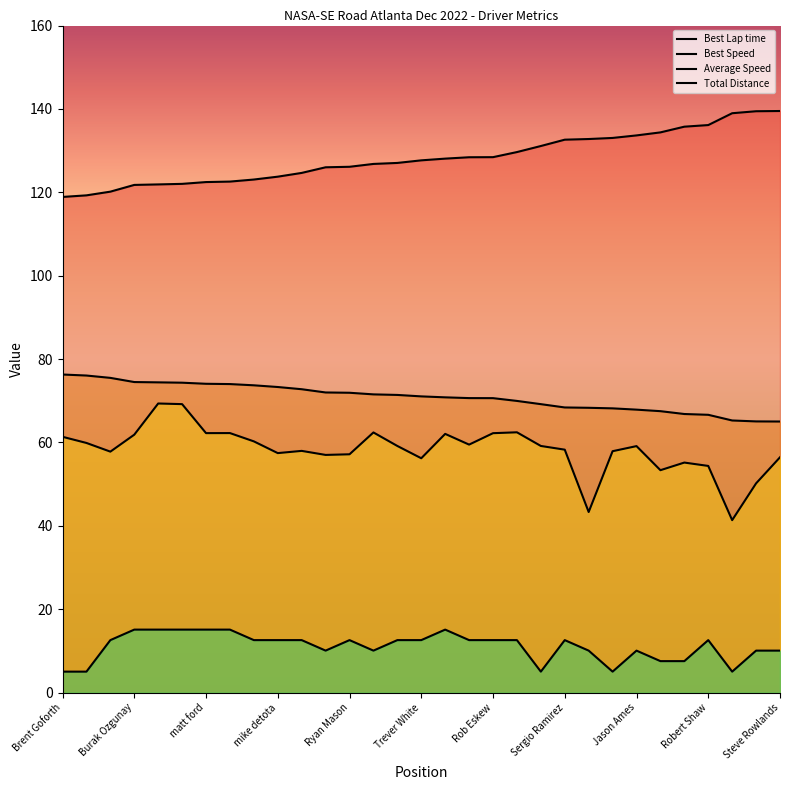

What is the value of the Total Distance point at the 17th from the left?

15.1